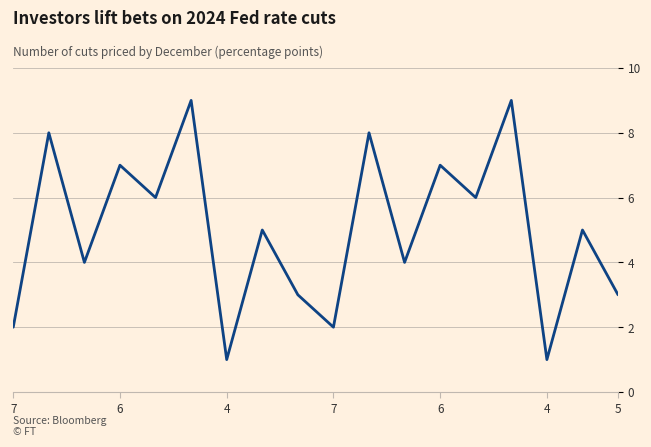

Is this an area chart (filled region under the line)?

No